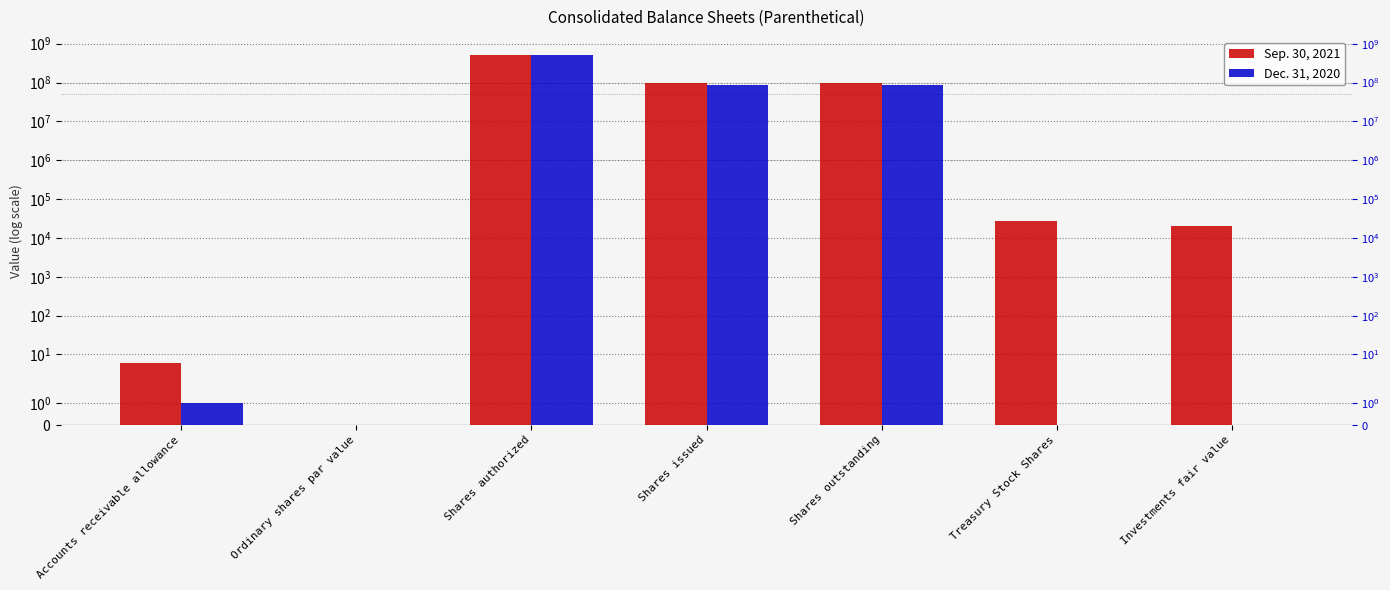

What are all the series names shown in the legend?

Sep. 30, 2021, Dec. 31, 2020